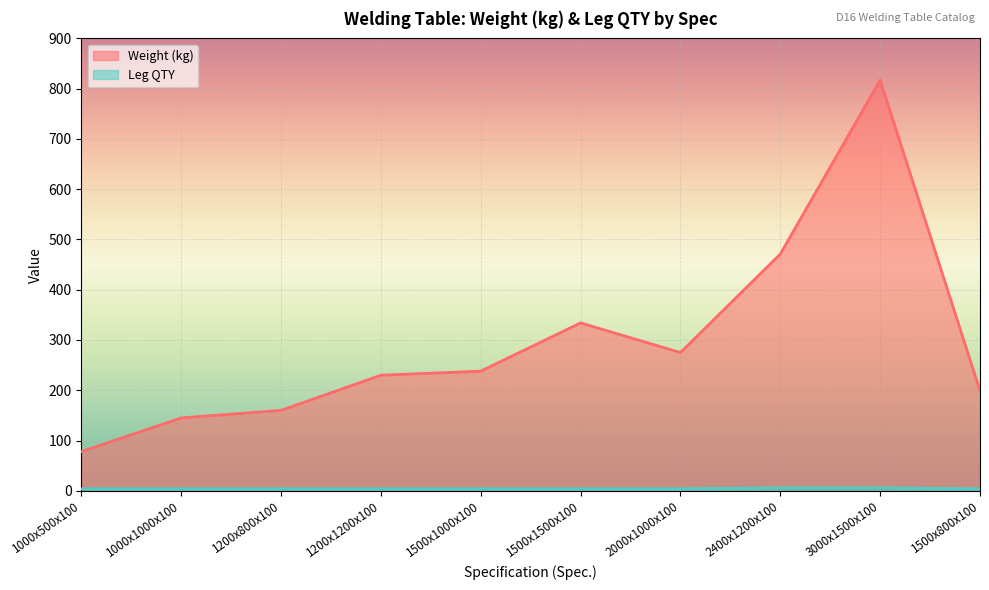

At how many categories does at least one series exceed 12?

10